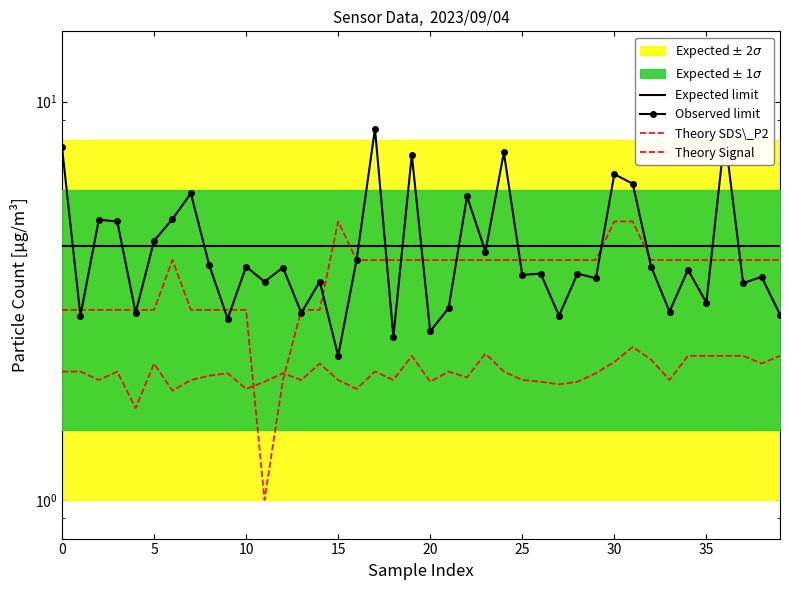

At which category is the sum across all series the highest?

17